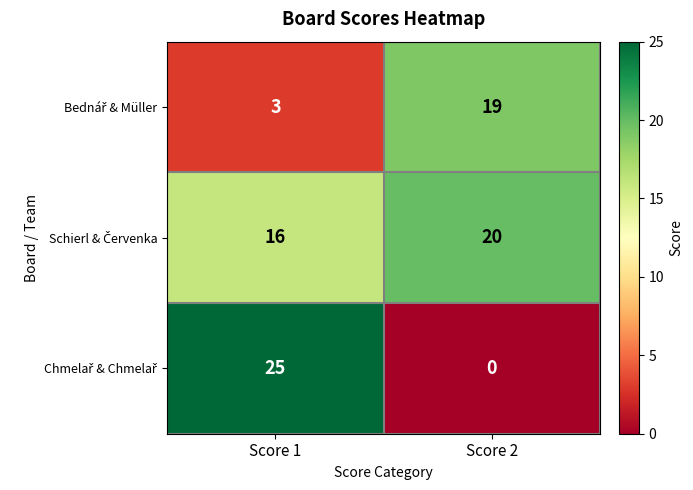

At which category is the sum across all series the highest?

Score 1